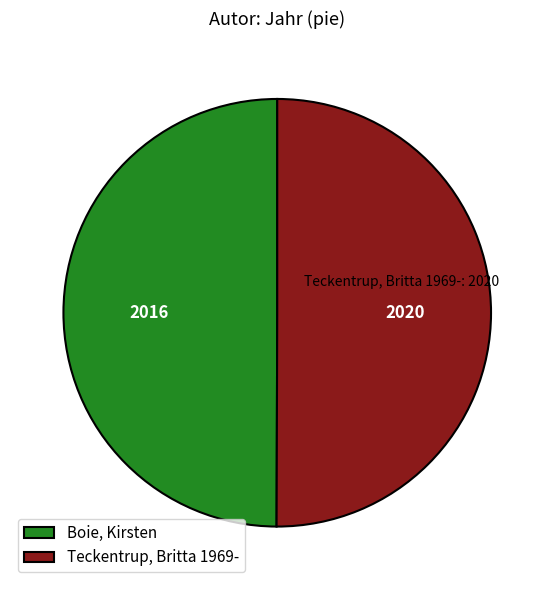

How many segments does this pie chart have?

2